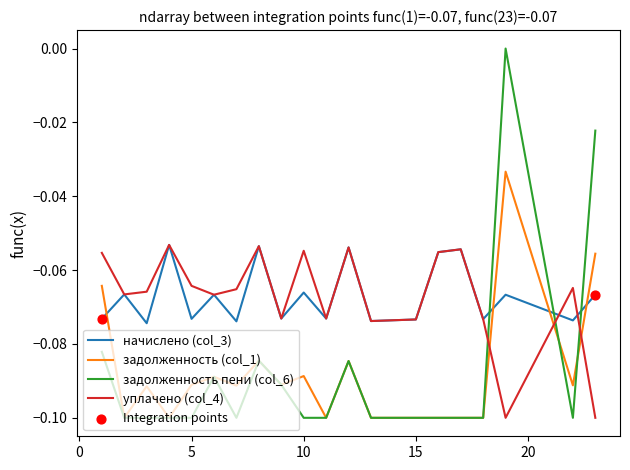

Which series has the widest spread of values?

задолженность пени (col_6)